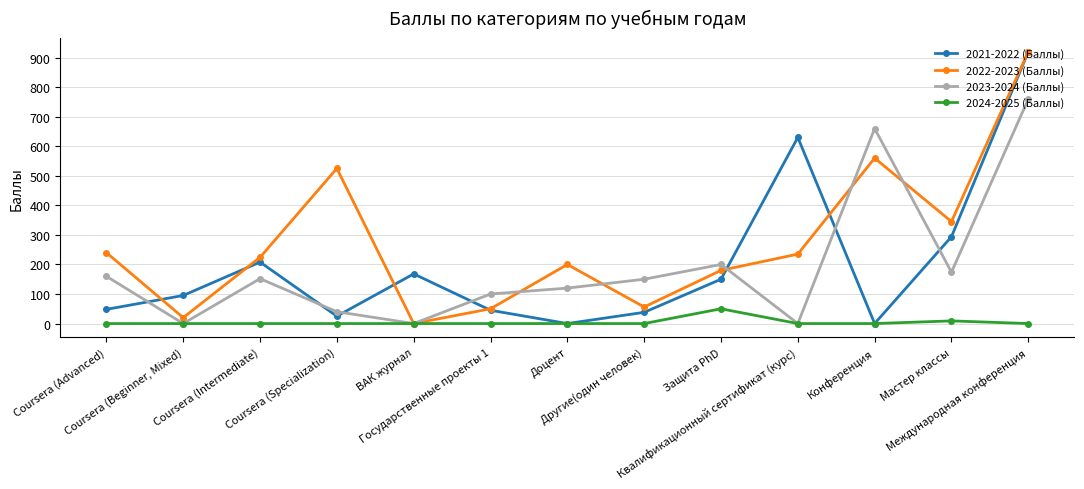

What is the maximum value shown in the chart?

920